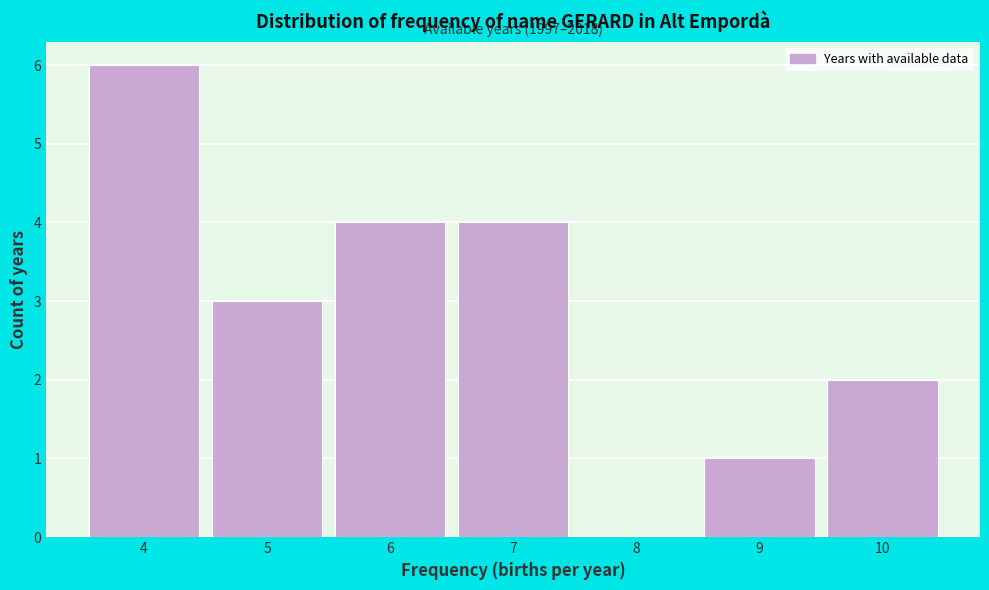

Which range on the x-axis has the tallest bar?

3.5 to 4.5